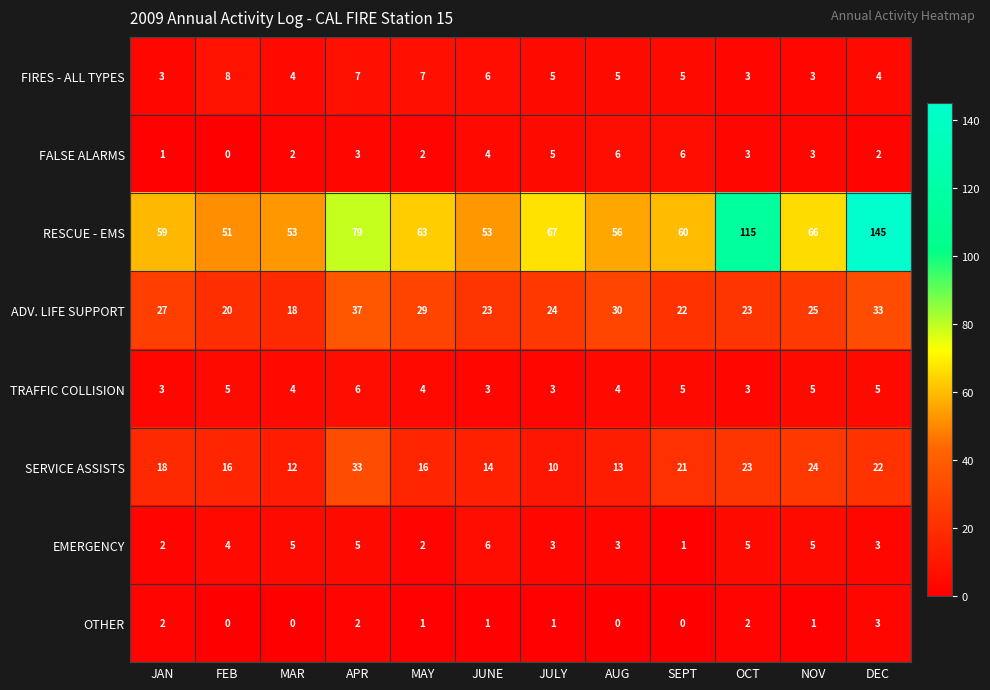

What is the highest value of the OTHER series?

3